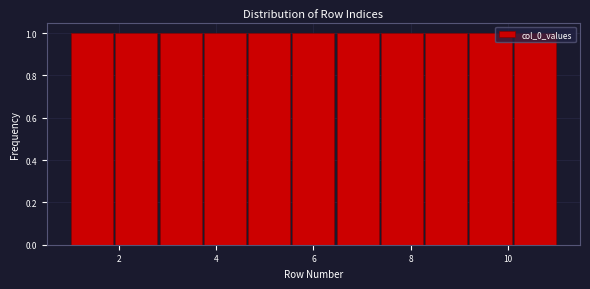

What is the height of the bar covering 2.0 to 2.8 on the x-axis? Neither the bar edges nor the heights are printed on the chart, so give them approximately, as read against the axes.

1